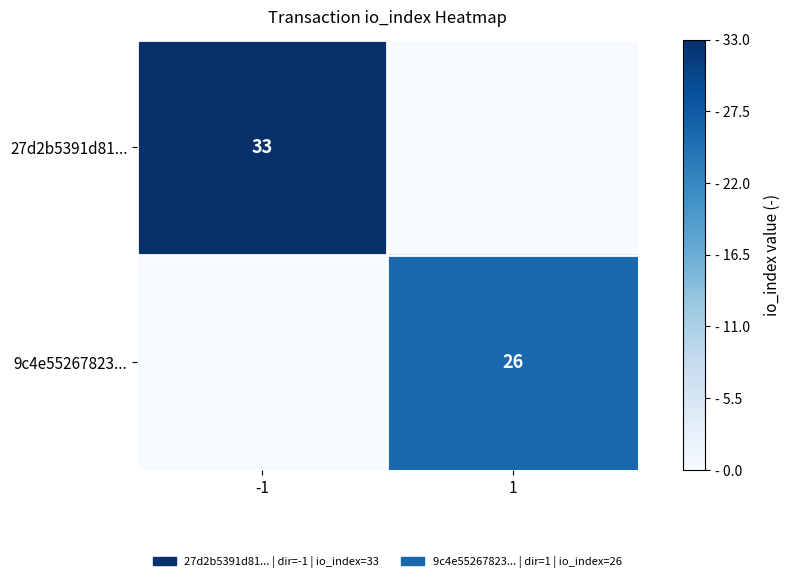

True or false: 9c4e55267823... has a value of 26 at 1.

True